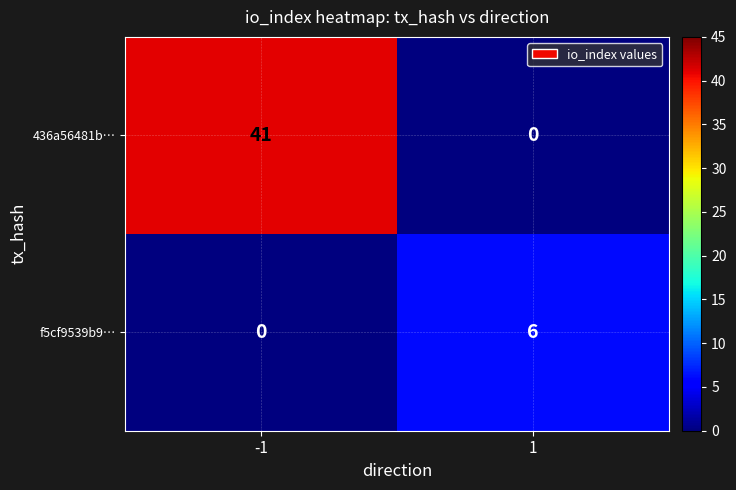

How many values in 436a56481b… are above zero?

1